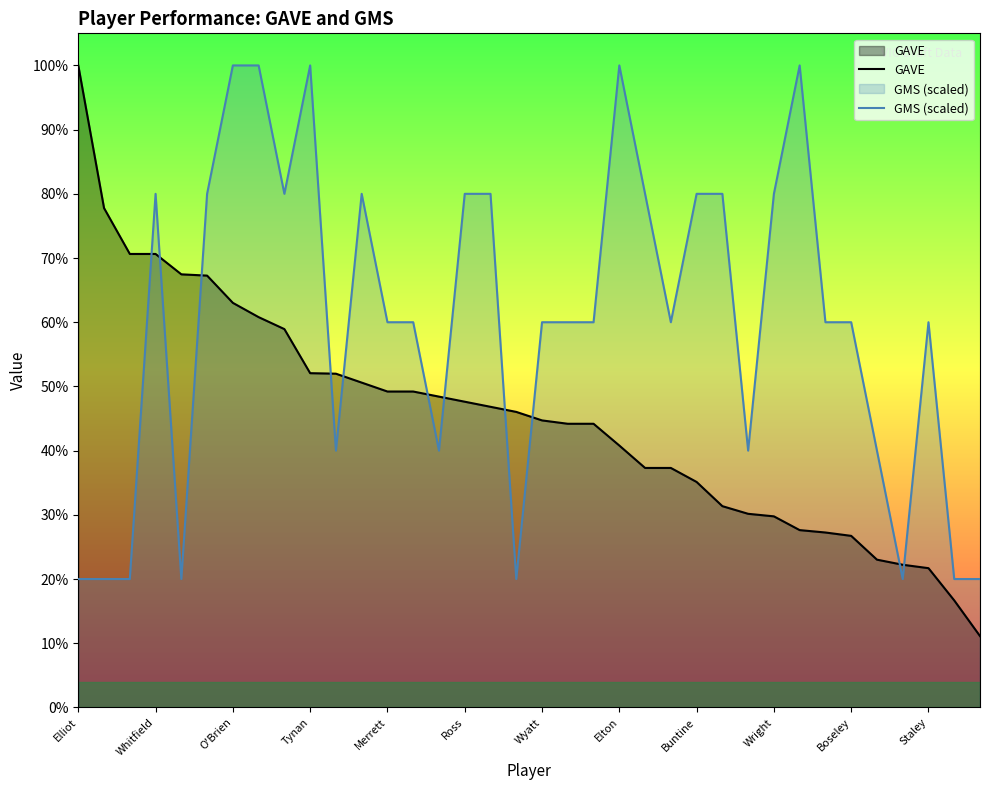

Reading left to right, what are all the values shown in this chart?

GAVE: 126.0	98.0	89.0	89.0	85.0	84.8	79.4	76.6	74.2	65.6	65.5	63.8	62.0	62.0	61.0	60.0	59.0	58.0	56.3	55.7	55.7	51.4	47.0	47.0	44.2	39.5	38.0	37.5	34.8	34.3	33.7	29.0	28.0	27.3	21.0	14.0
GMS (scaled): 25.2	25.2	25.2	100.8	25.2	100.8	126.0	126.0	100.8	126.0	50.4	100.8	75.6	75.6	50.4	100.8	100.8	25.2	75.6	75.6	75.6	126.0	100.8	75.6	100.8	100.8	50.4	100.8	126.0	75.6	75.6	50.4	25.2	75.6	25.2	25.2